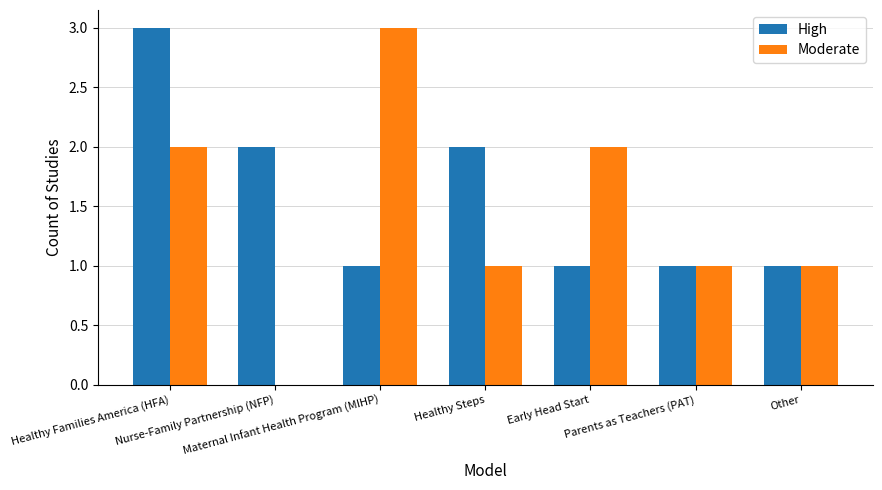

What is the sum of all Moderate values?

10